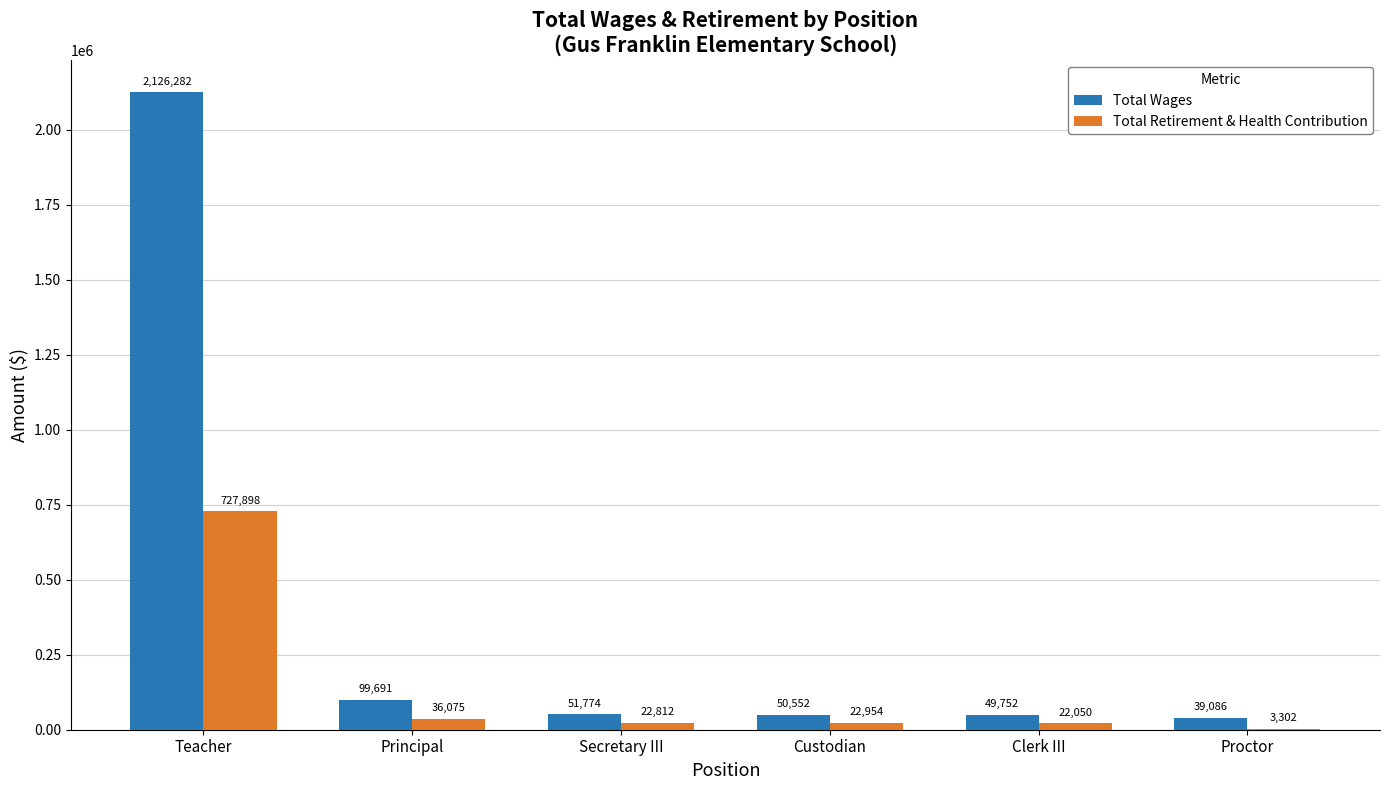

What is the total value across all series at Principal?

135766